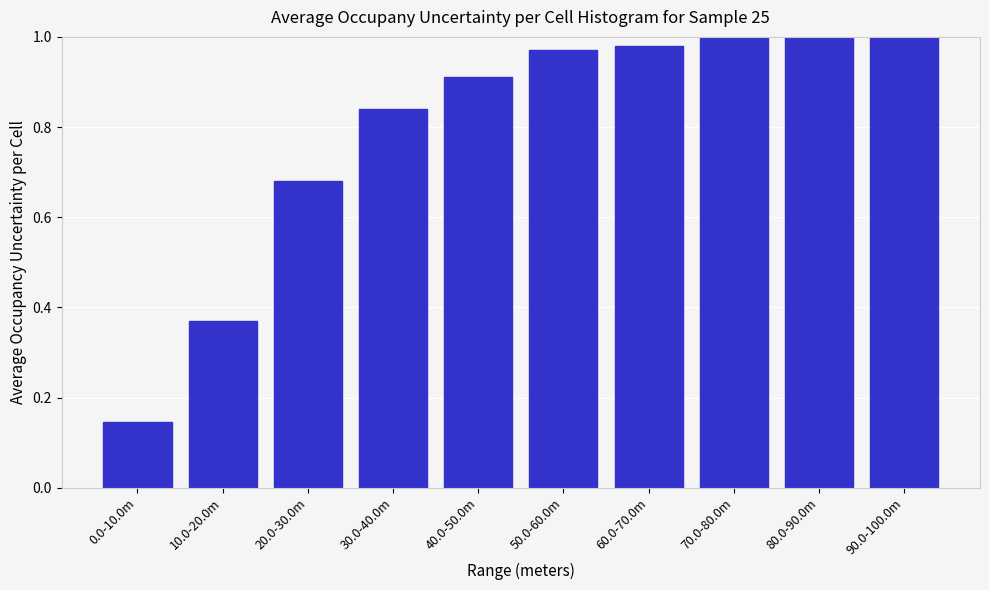

Is it true that the value at 60.0-70.0m is 1.3?

False